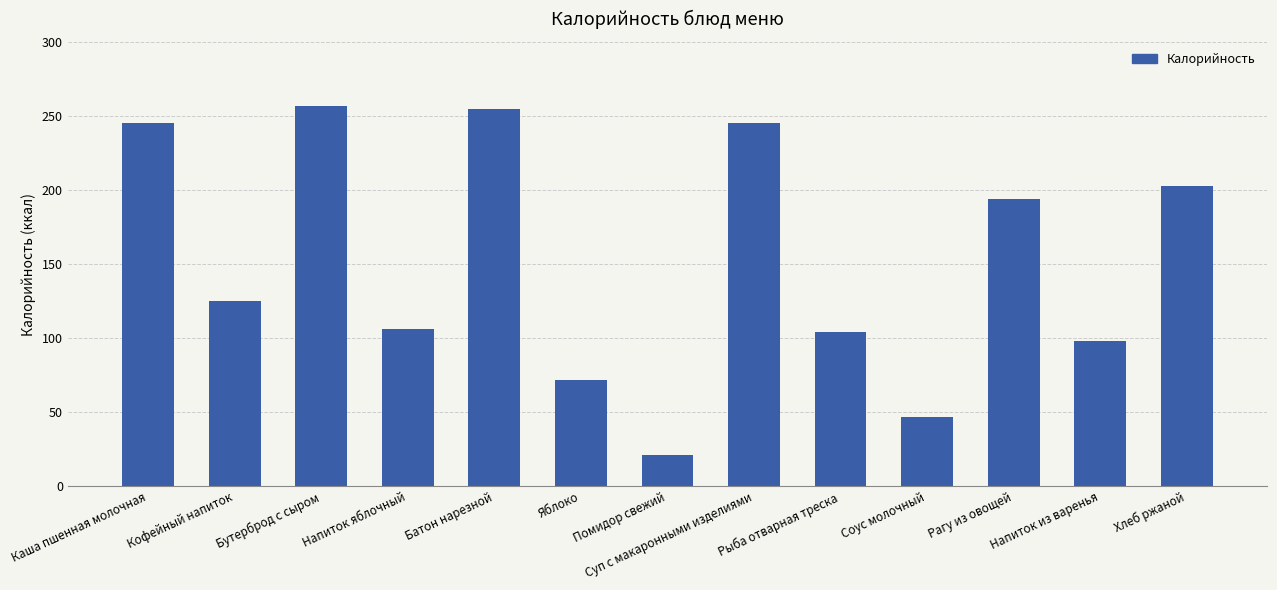

What is the greatest value displayed?

257